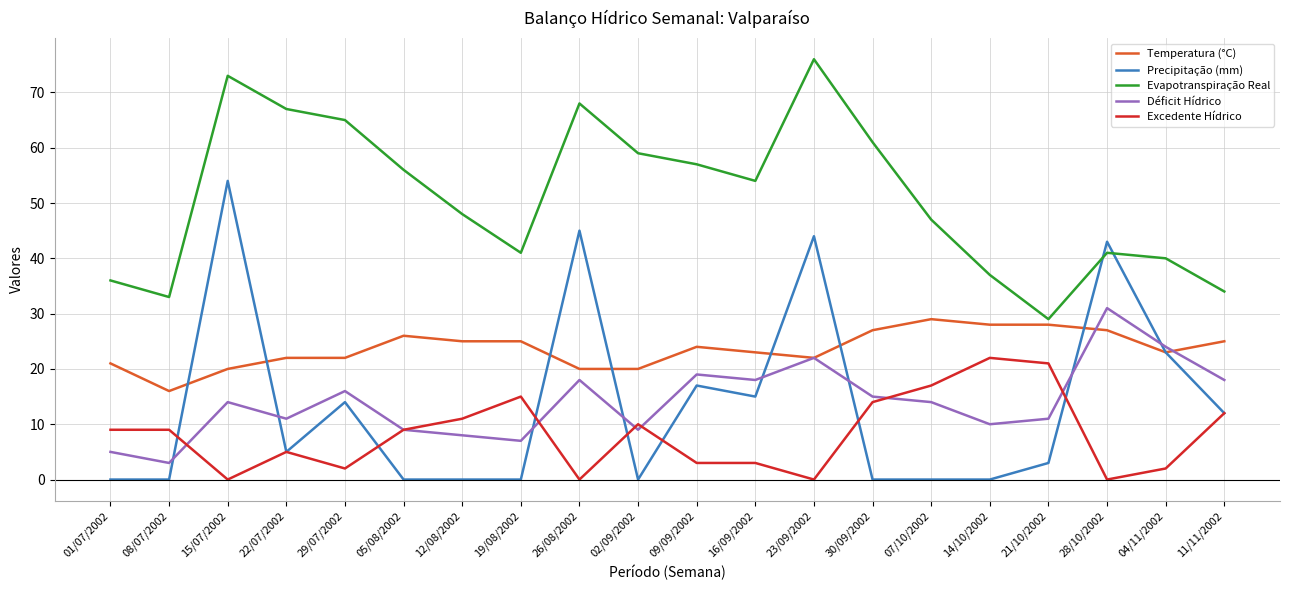

Which series has the largest total across all categories?

Evapotranspiração Real